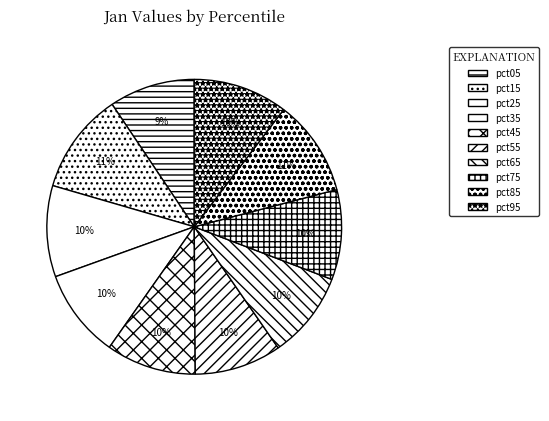

What portion of the pie excludes pct25?

90.0%